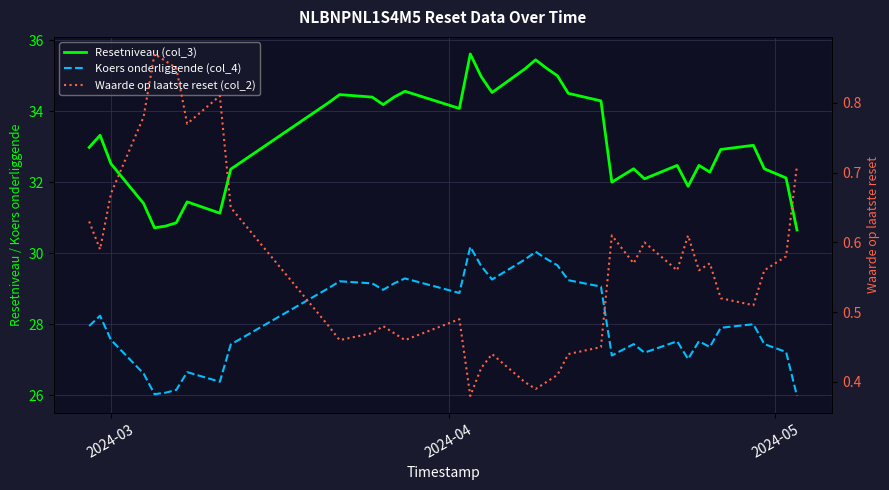

What is the difference between the second highest and minimum values in the Koers onderliggende (col_4) series?

4.1